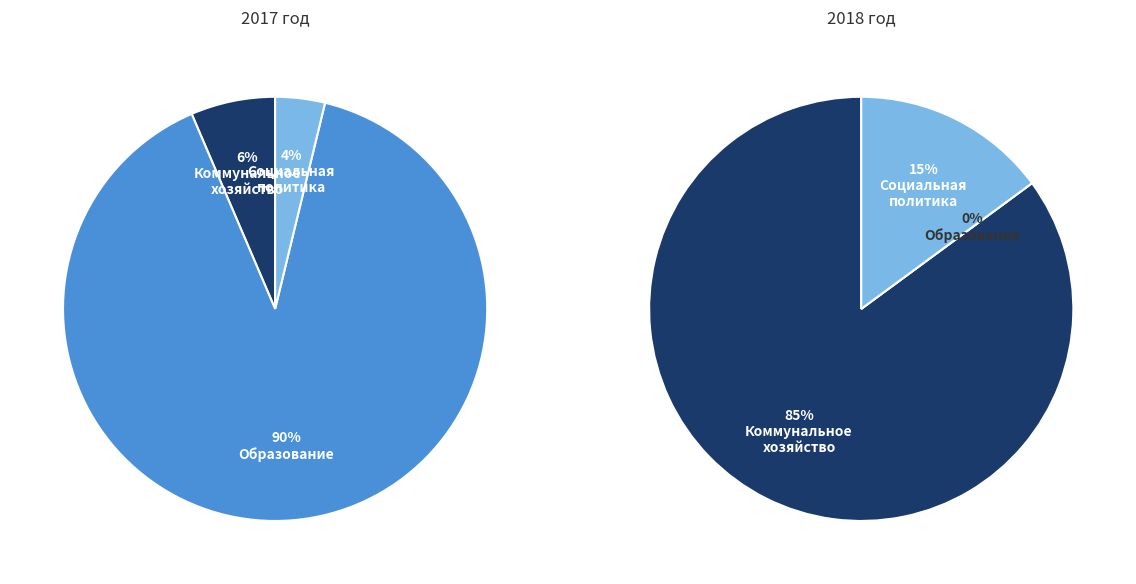

What is the smallest slice in the pie chart?

Образование